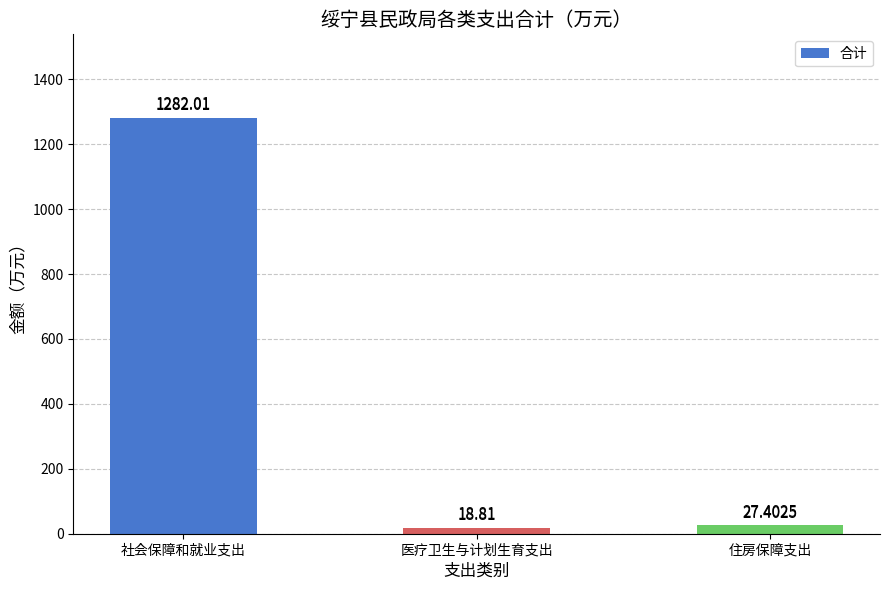

Between 医疗卫生与计划生育支出 and 住房保障支出, which is larger?

住房保障支出